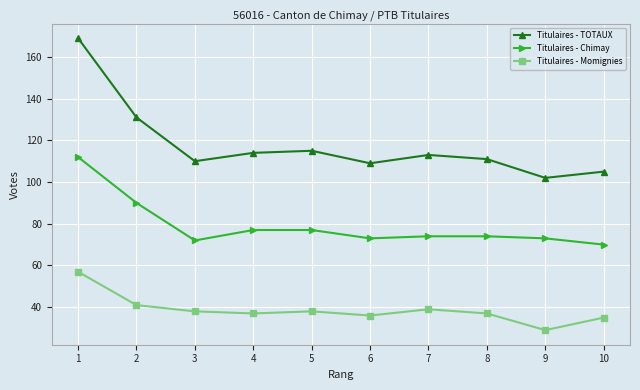

List the series in order of their peak value, highest first.

Titulaires - TOTAUX, Titulaires - Chimay, Titulaires - Momignies